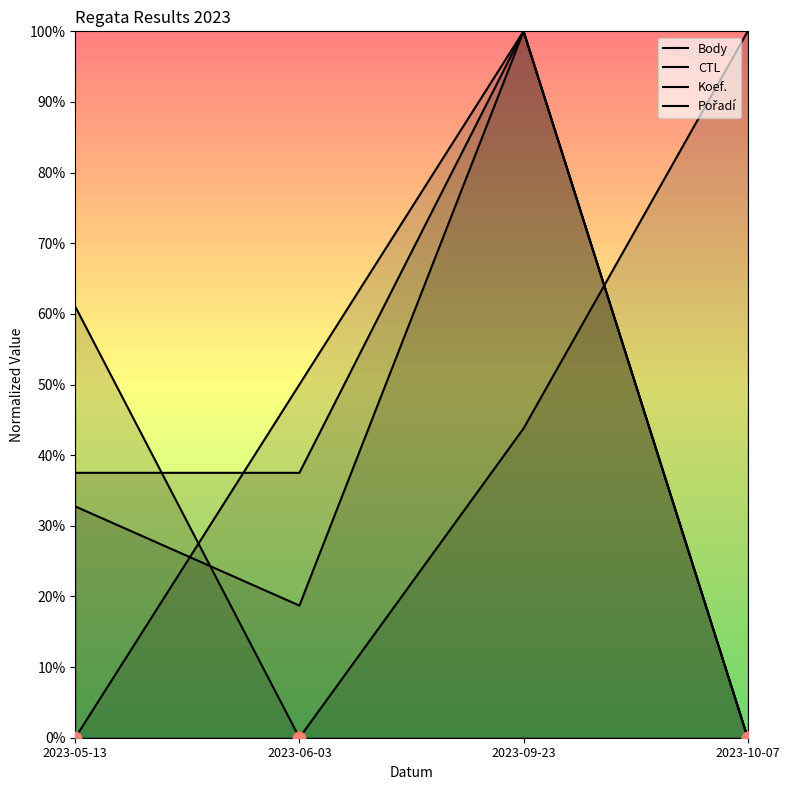

What is the total value across all series at 2023-09-23?

3.4